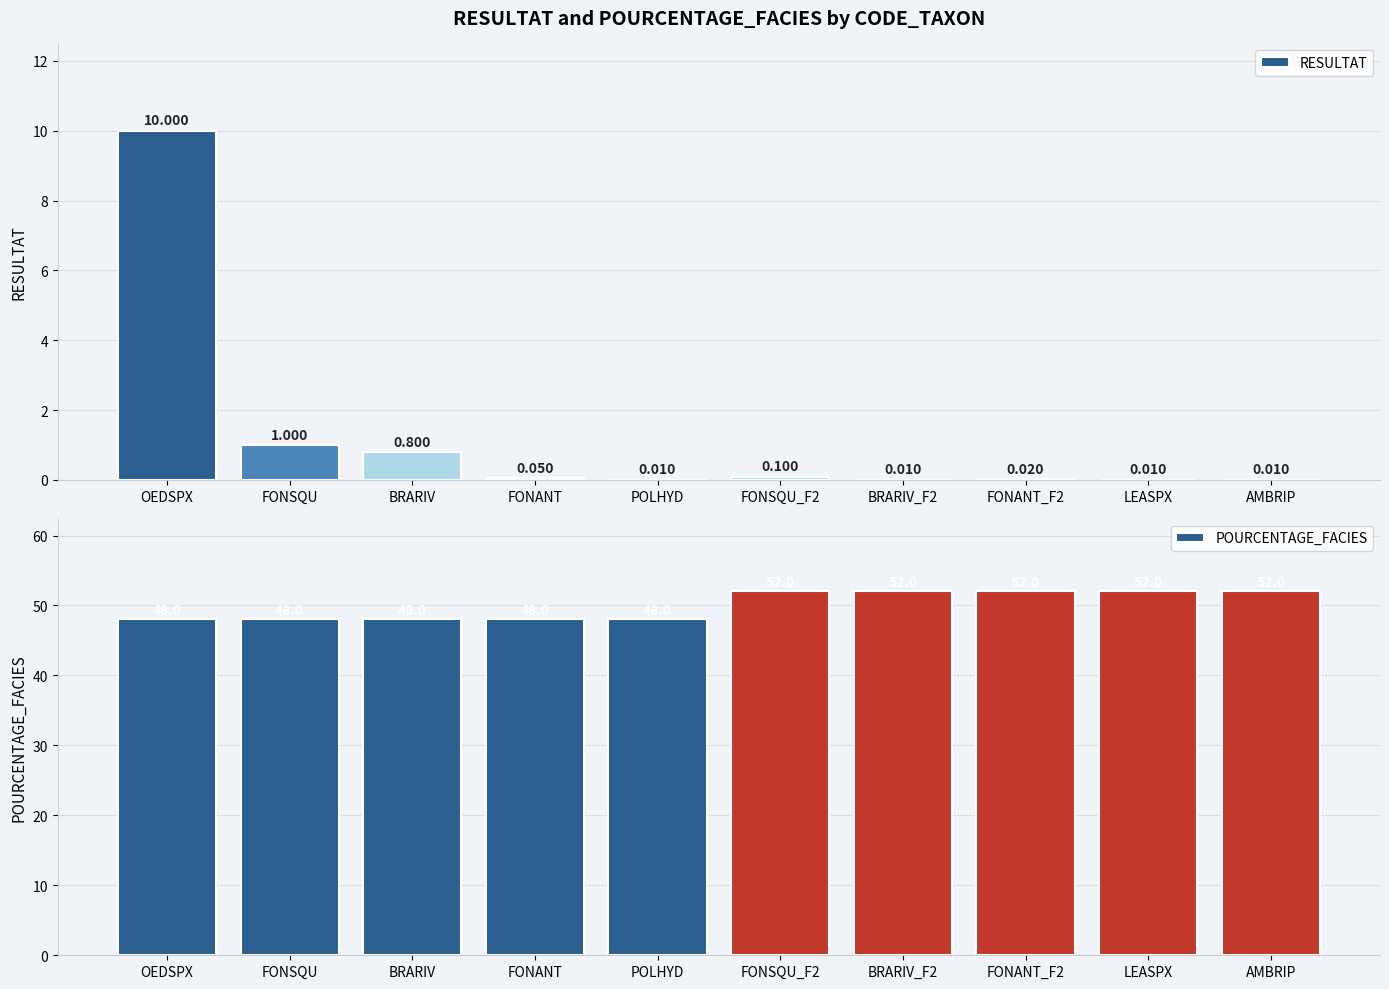

Which series has the largest range (max minus min)?

RESULTAT